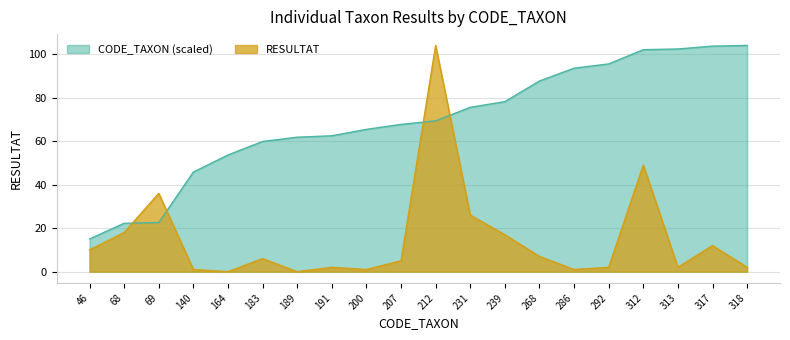

Which series has the largest total across all categories?

CODE_TAXON (scaled)